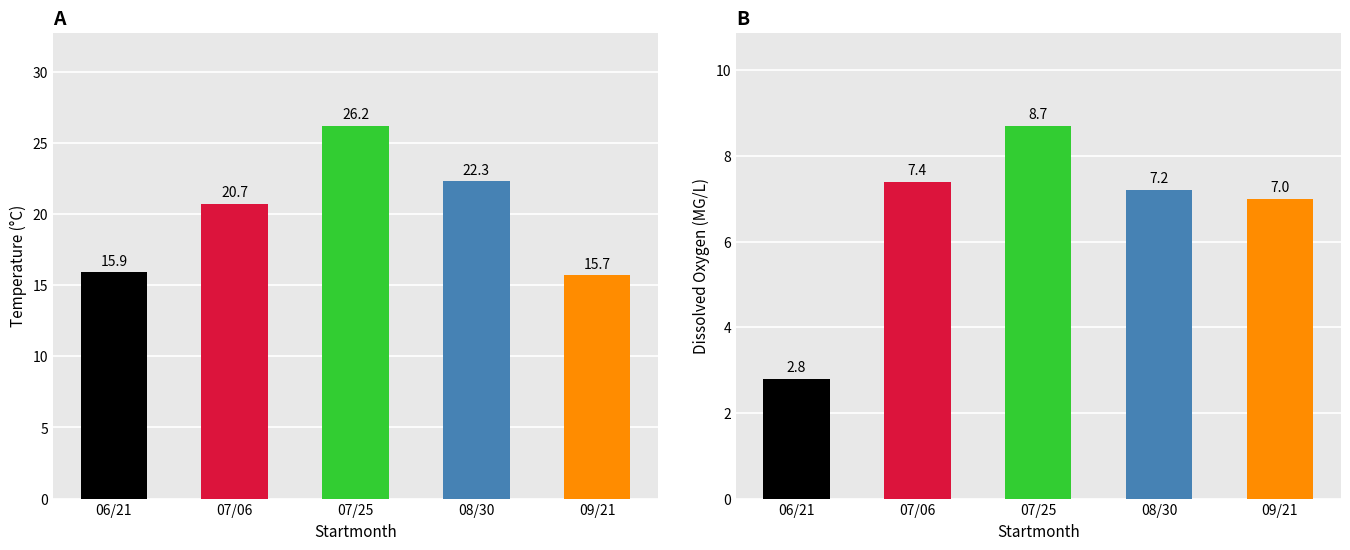

Which category has the highest value across all series?

07/25